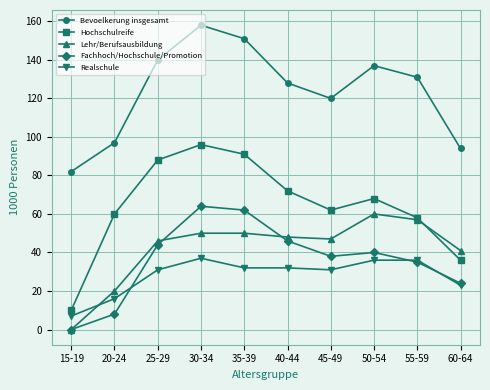

True or false: Bevoelkerung insgesamt and Lehr/Berufsausbildung cross at least once.

False